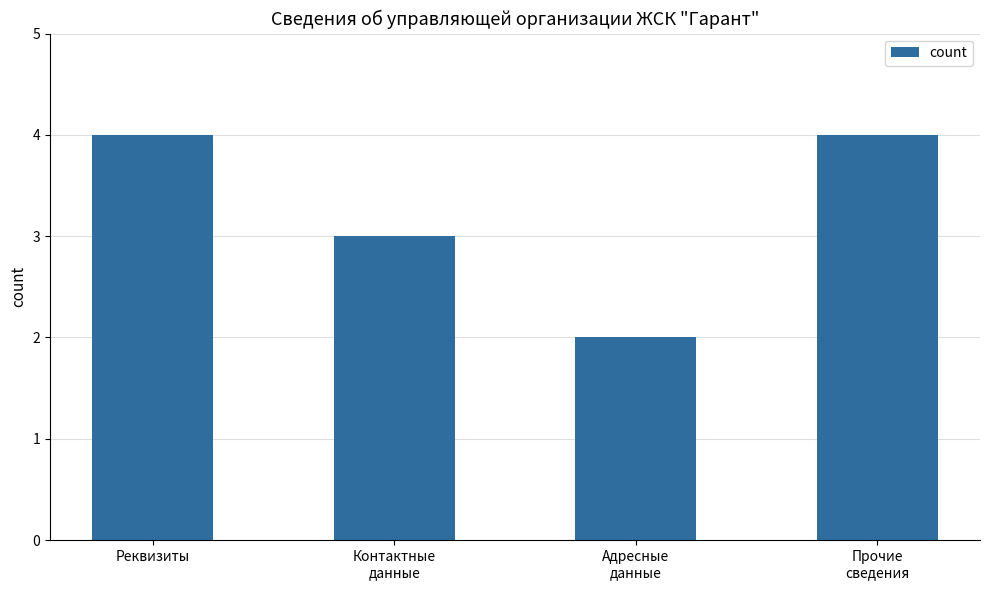

What is the sum of the values at Адресные
данные and Прочие
сведения?

6